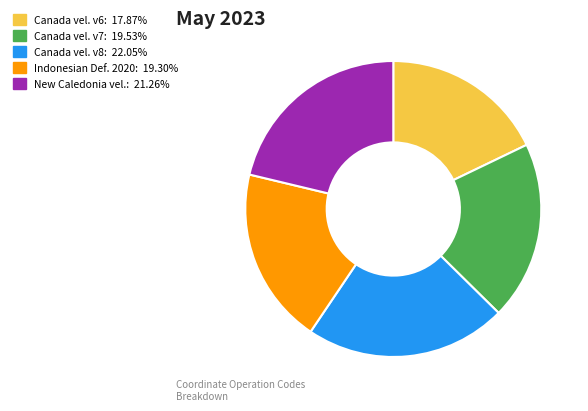

What is the ratio of the value at Indonesian Def. 2020: 19.30% to the value at Canada vel. v6: 17.87%?

1.1